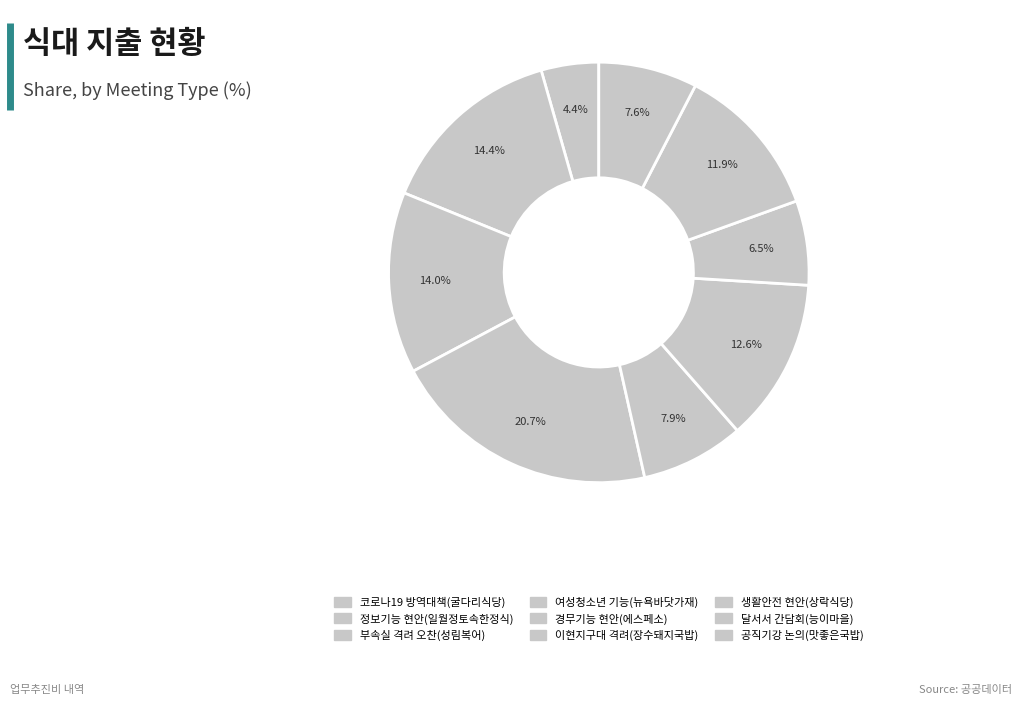

How many segments does this pie chart have?

9